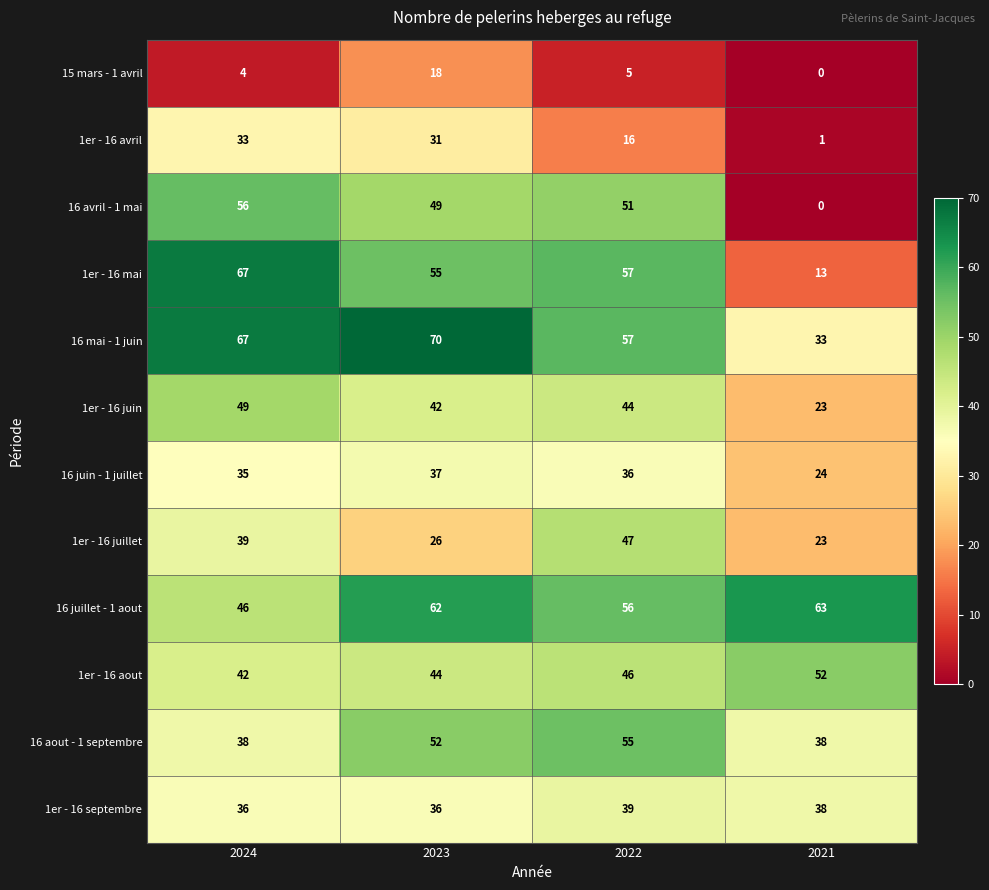

Which category has the lowest value across all series?

2021